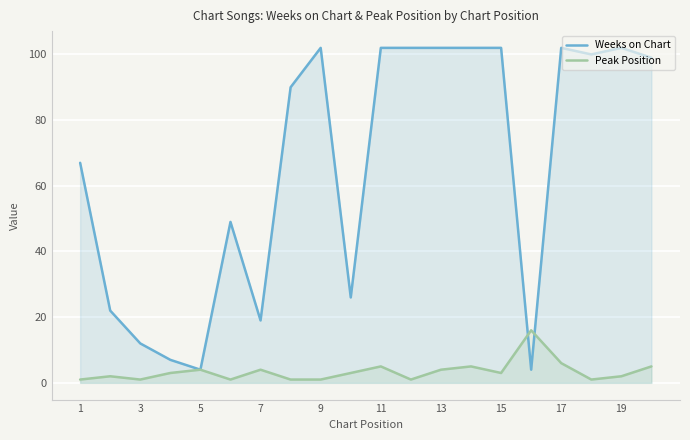

Count the number of data series in this chart.

2